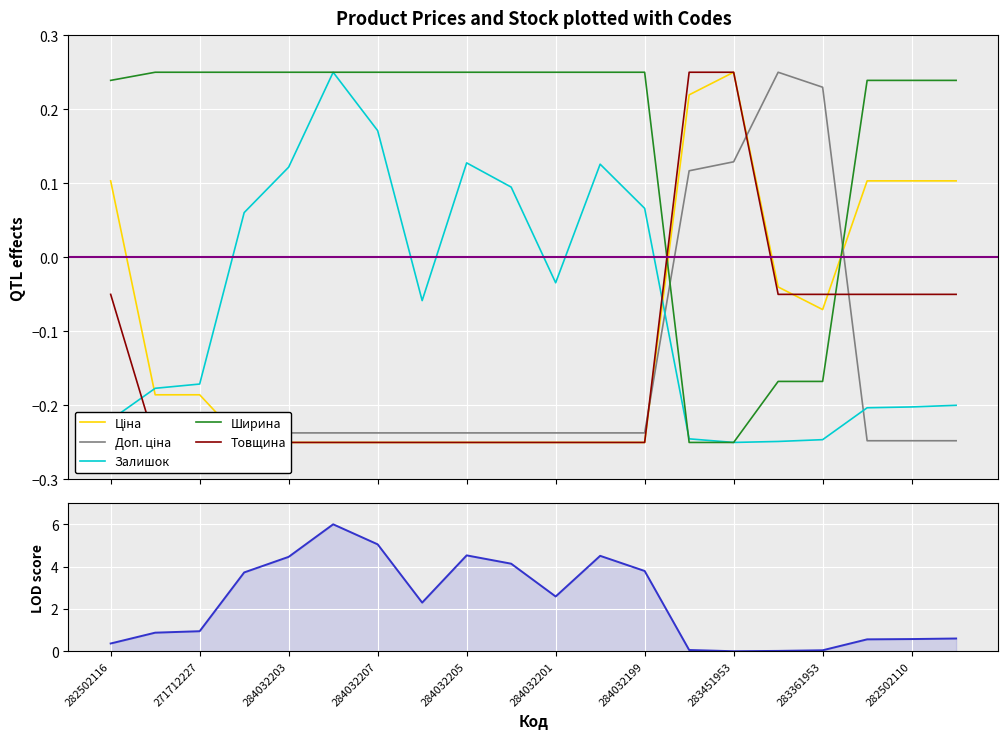

The value of Ціна at 19 is 0.1. True or false?

False